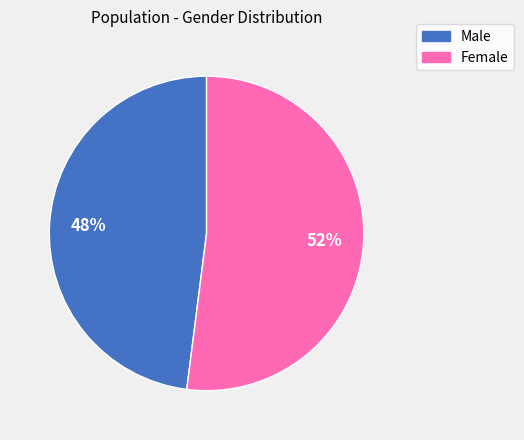

Is the sum of Male and Female greater than half?

Yes